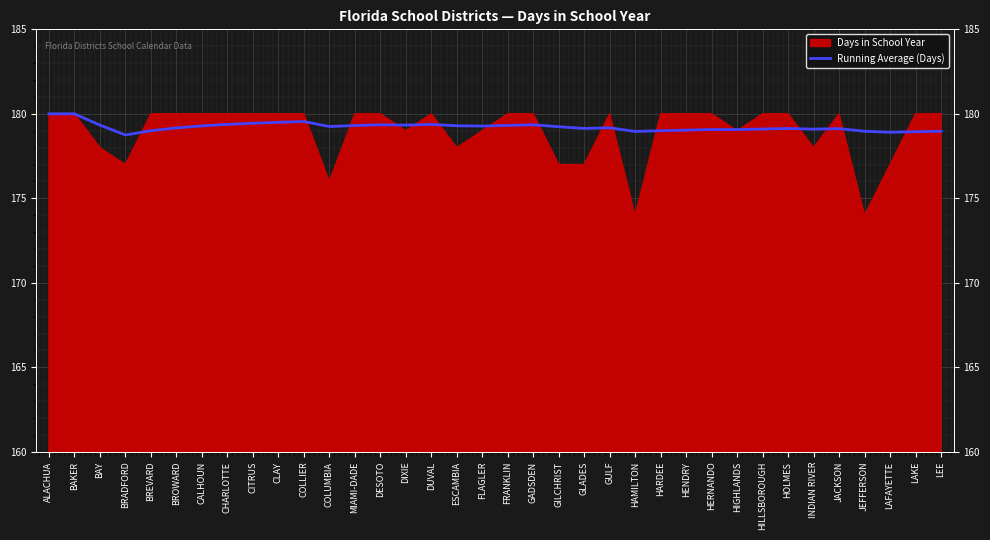

Which has a higher value, HENDRY or BROWARD?

BROWARD